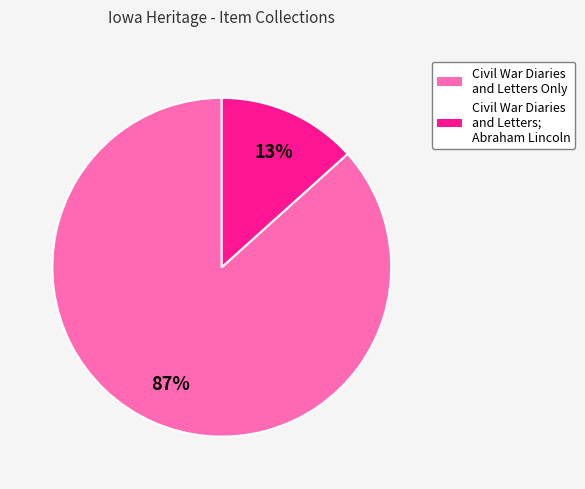

Does Civil War Diaries and Letters Only represent more than half of the total?

Yes